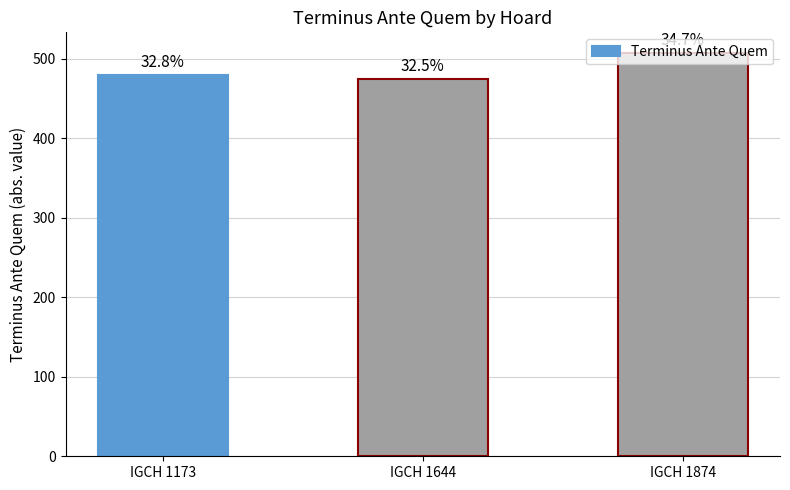

How many bars are there in total?

3